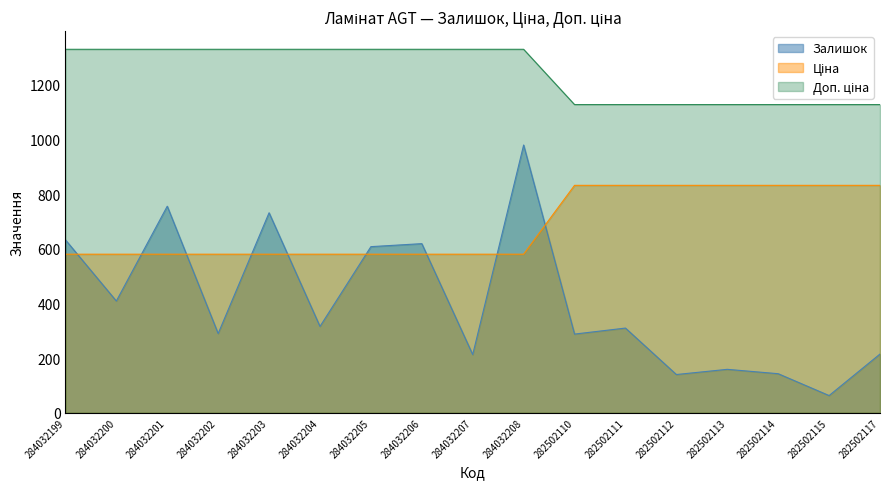

Count the number of data series in this chart.

3